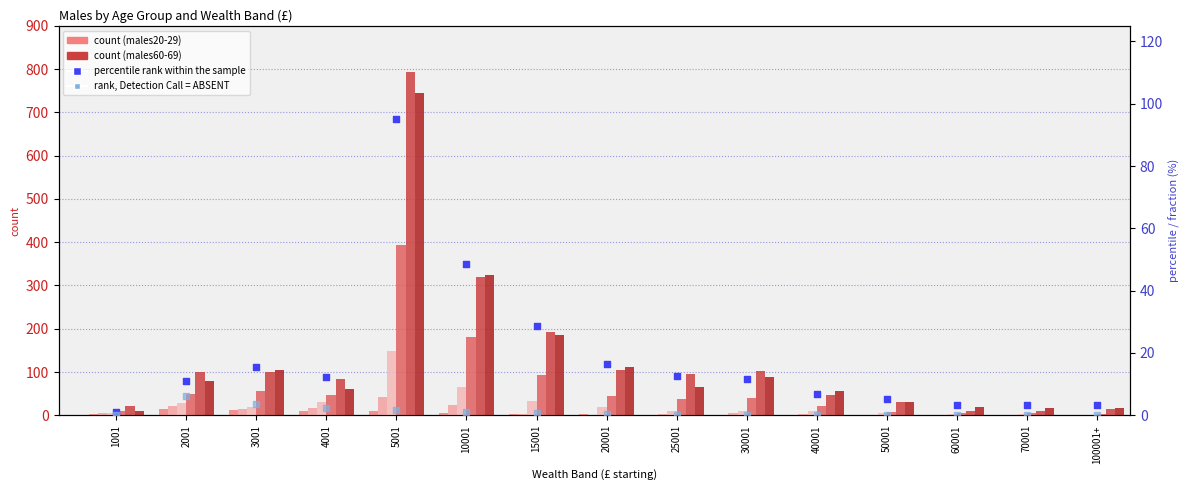

Which series contains the highest Y value?

males60-69